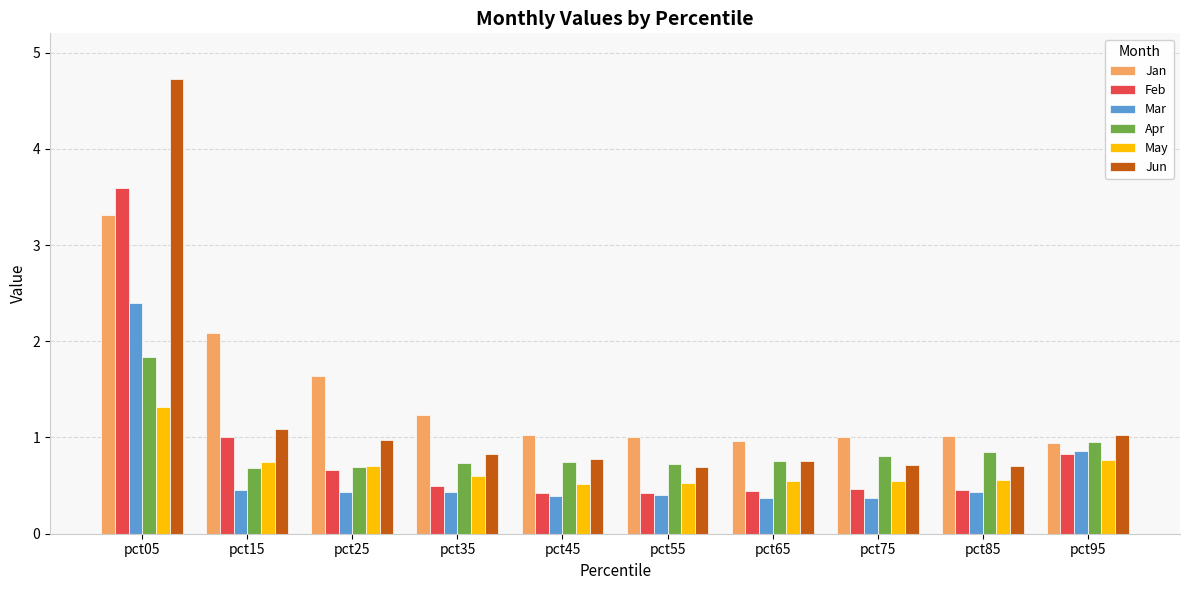

What are all the series names shown in the legend?

Jan, Feb, Mar, Apr, May, Jun